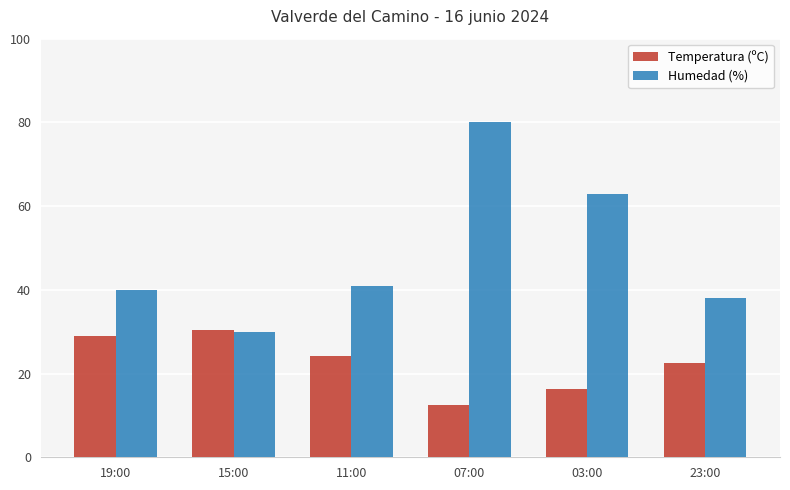

What is the total value across all series at 19:00?

68.9